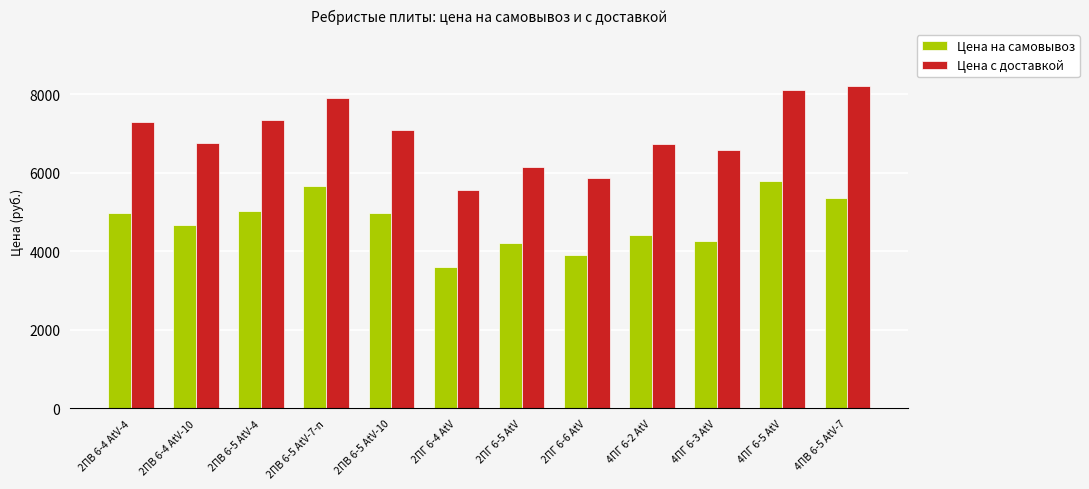

Which series has the widest spread of values?

Цена с доставкой